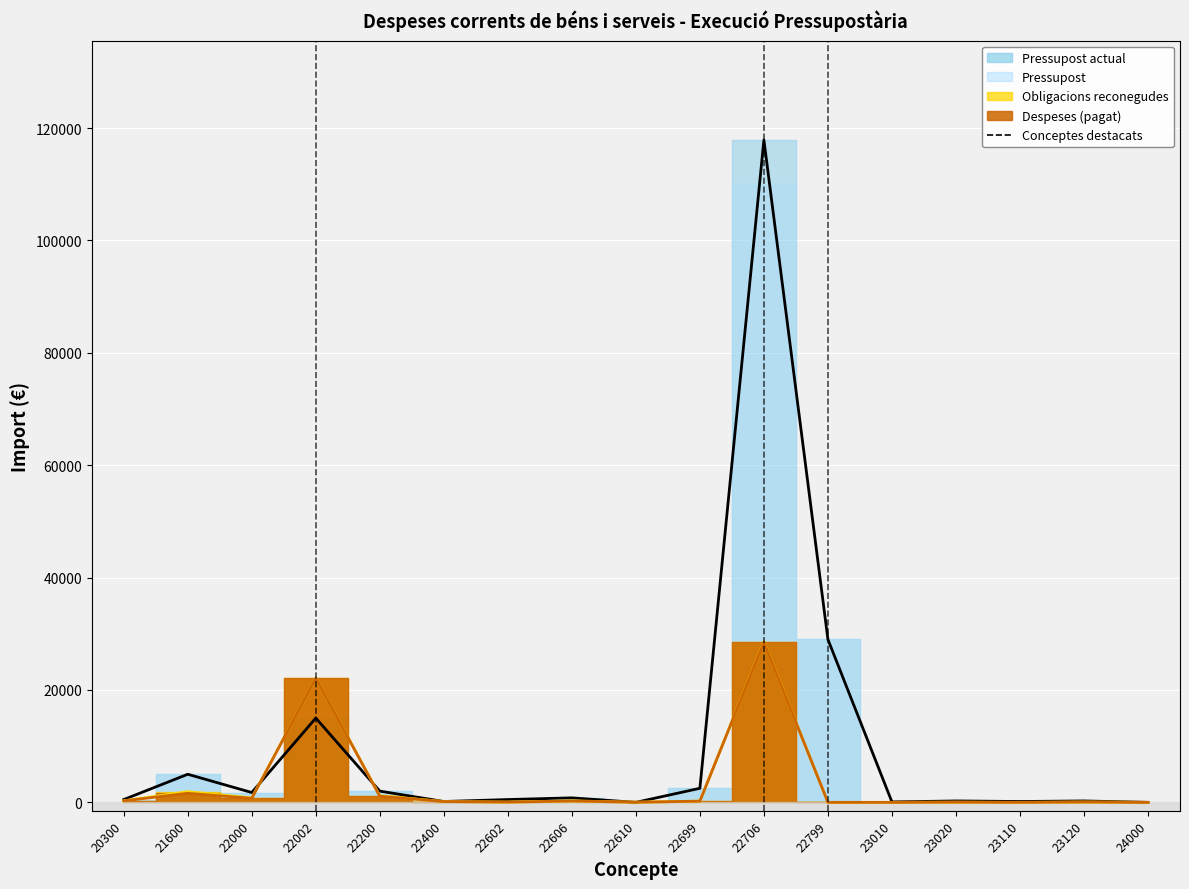

What is the value of the Despeses (pagat) point at the 14th from the left?

37.0